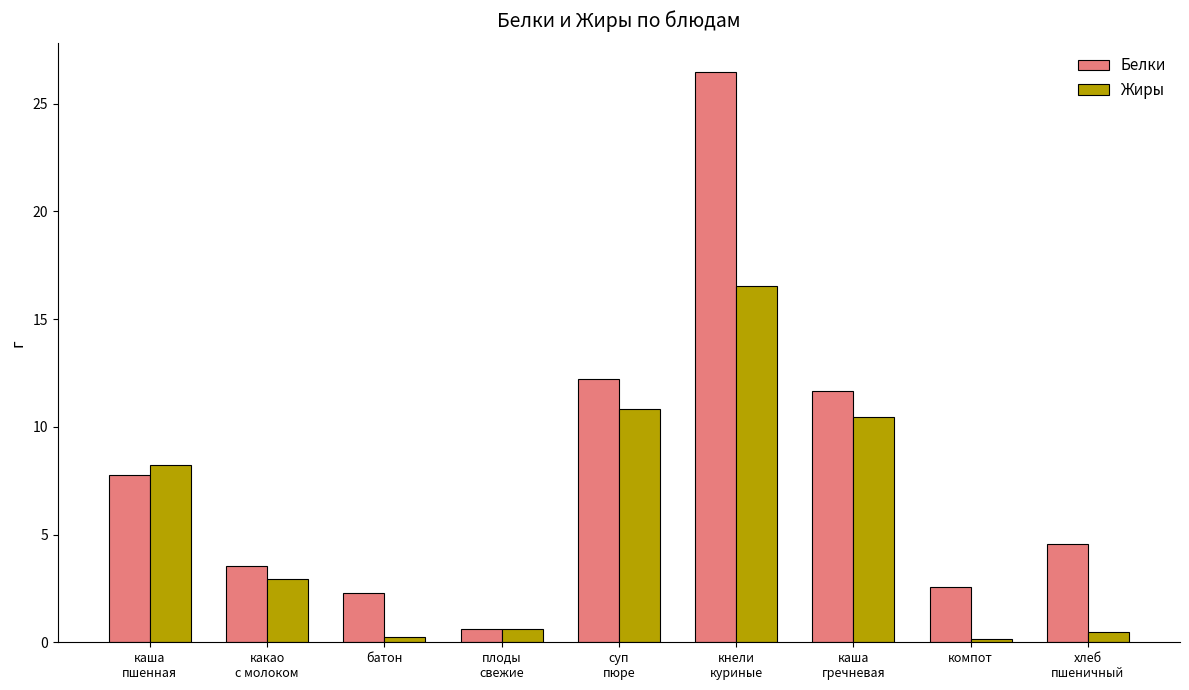

What are all the series names shown in the legend?

Белки, Жиры